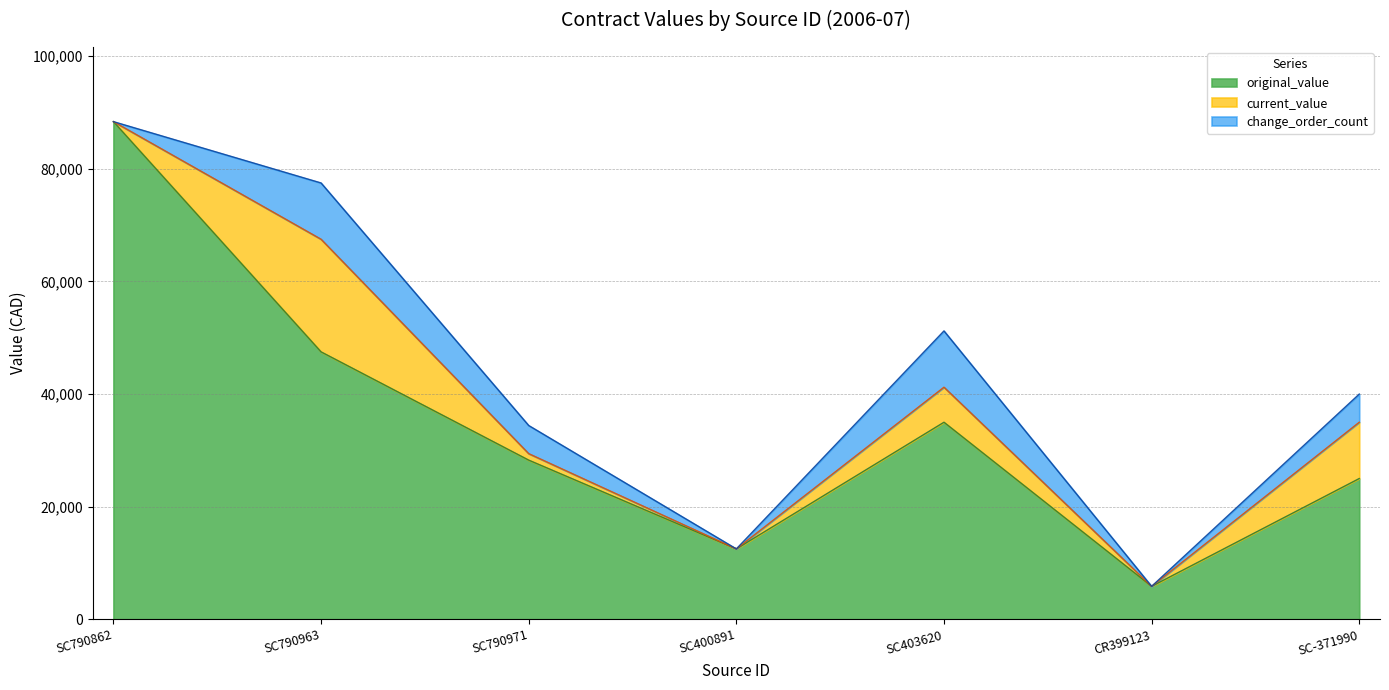

True or false: original_value and current_value cross at least once.

False